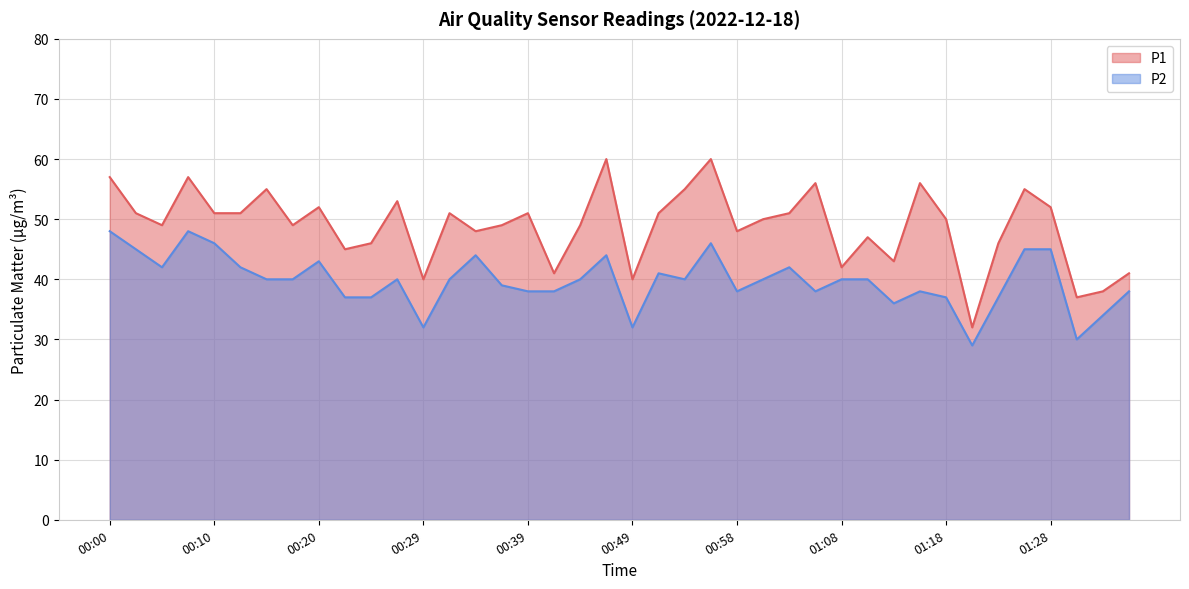

Rank the series at 00:08 from highest to lowest value.

P1, P2